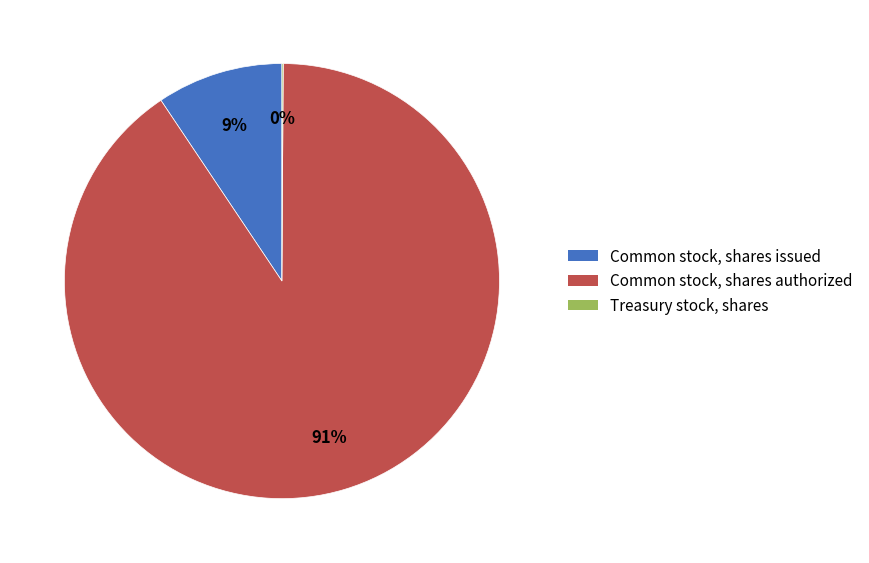

Between Common stock, shares authorized and Common stock, shares issued, which is larger?

Common stock, shares authorized